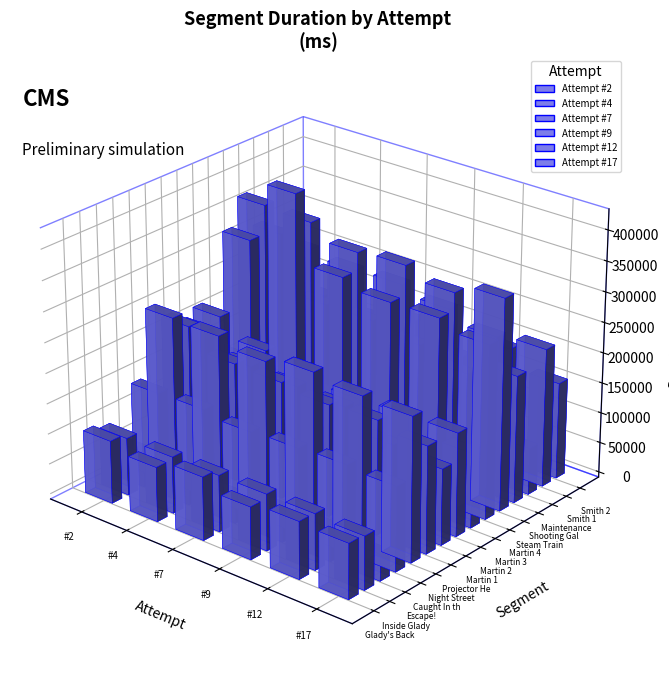

How many data points in Attempt #4 are less than 177438?

7